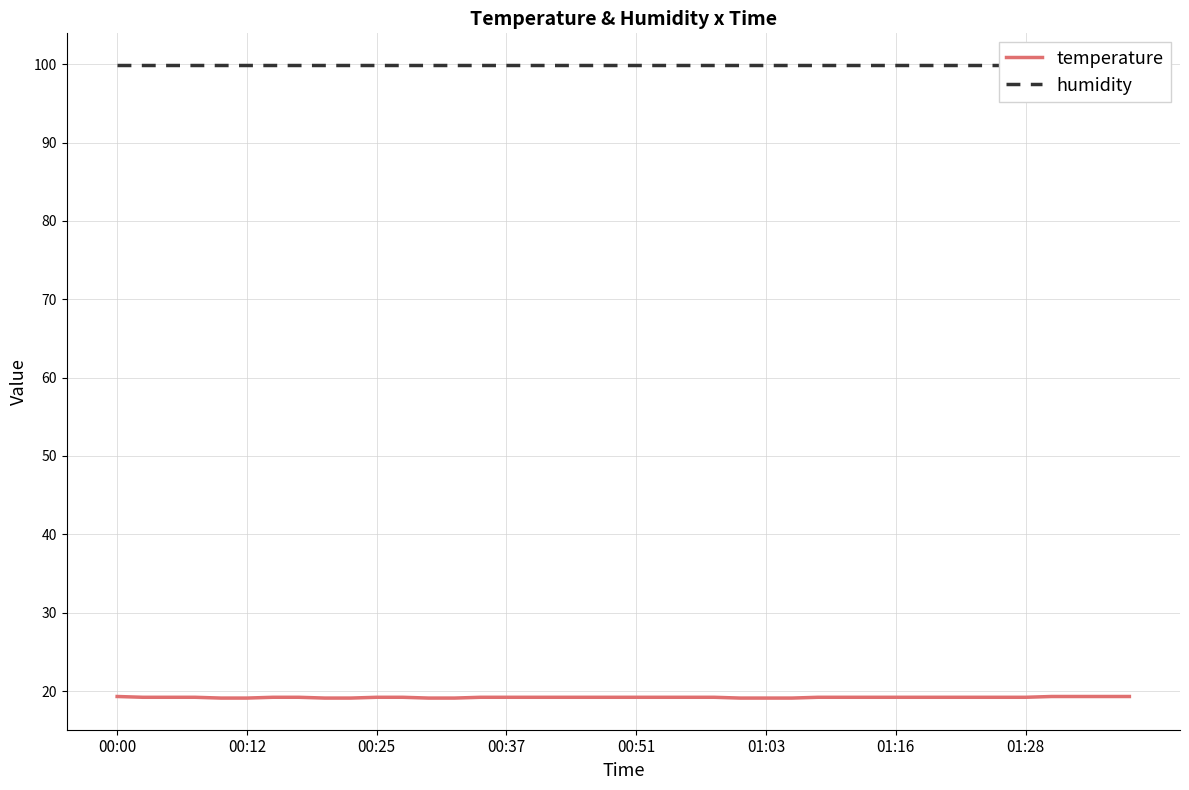

Rank the series at 36 from highest to lowest value.

humidity, temperature